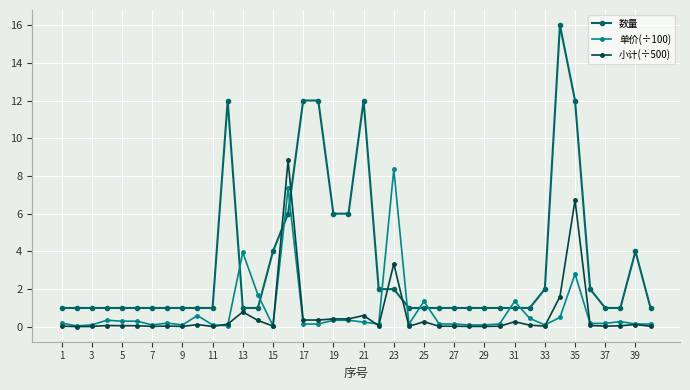

At how many categories does at least one series exceed 7?

8